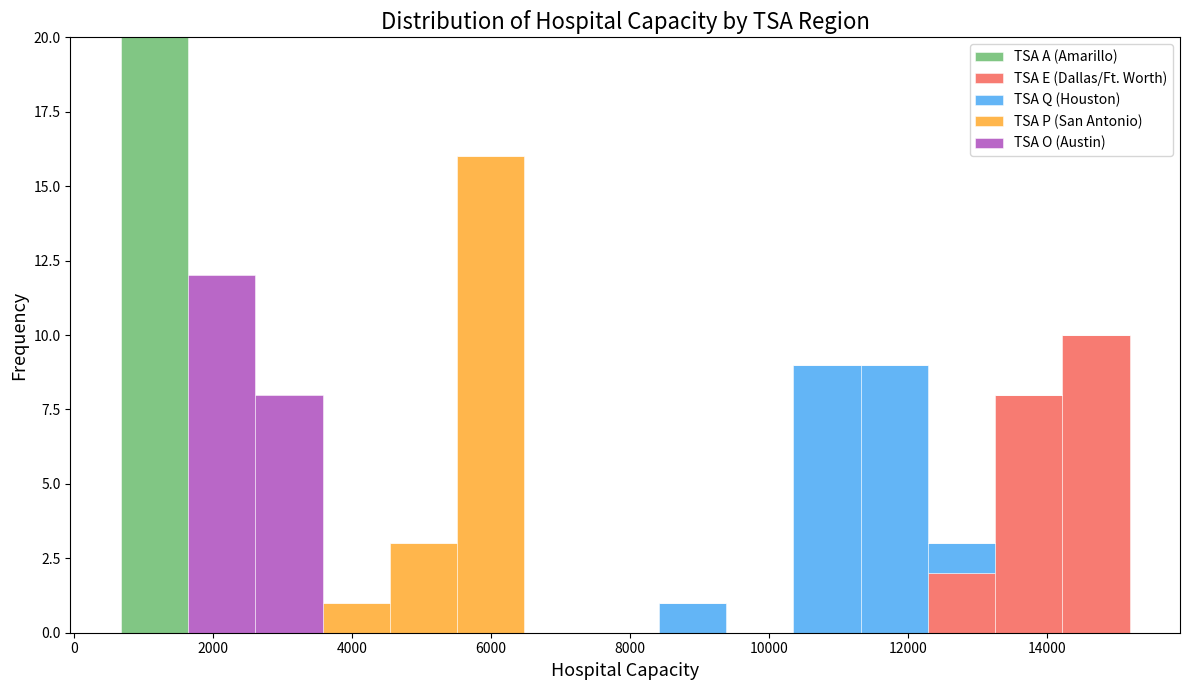

Reading left to right, transcribe this chart: for each stacked bar, give the range it covers on the x-axis and its total height. Neither the bar edges nor the heights are printed on the chart, so give them approximately, as read against the axes.

600 to 1600: 20
1600 to 2600: 12
2600 to 3600: 8
3600 to 4600: 1
4600 to 5600: 3
5600 to 6400: 16
6400 to 7400: 0
7400 to 8400: 0
8400 to 9400: 1
9400 to 10400: 0
10400 to 11400: 9
11400 to 12200: 9
12200 to 13200: 3
13200 to 14200: 8
14200 to 15200: 10